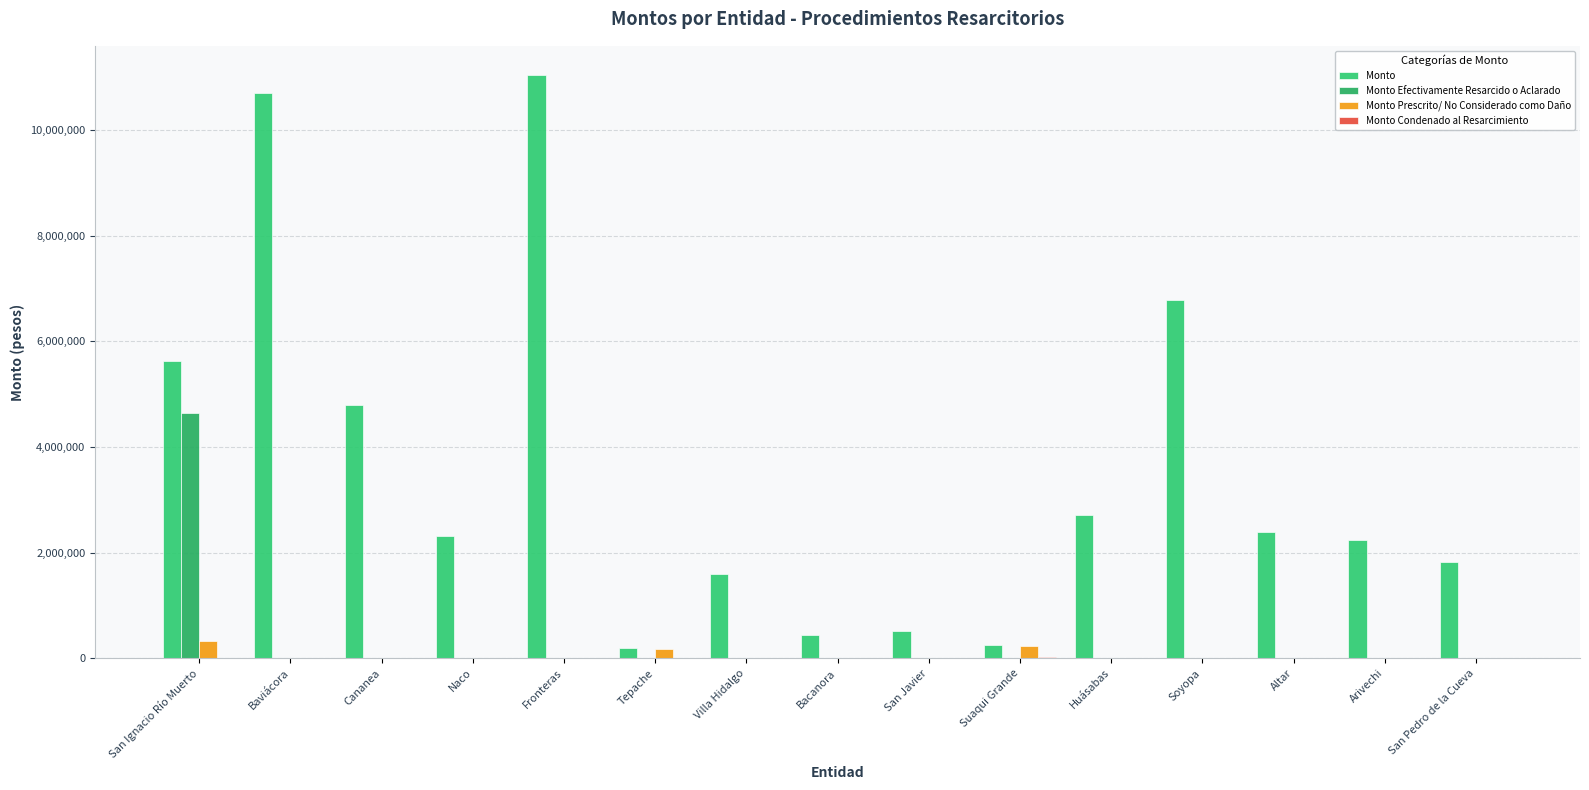

At which category does the chart reach its minimum across all series?

Baviácora